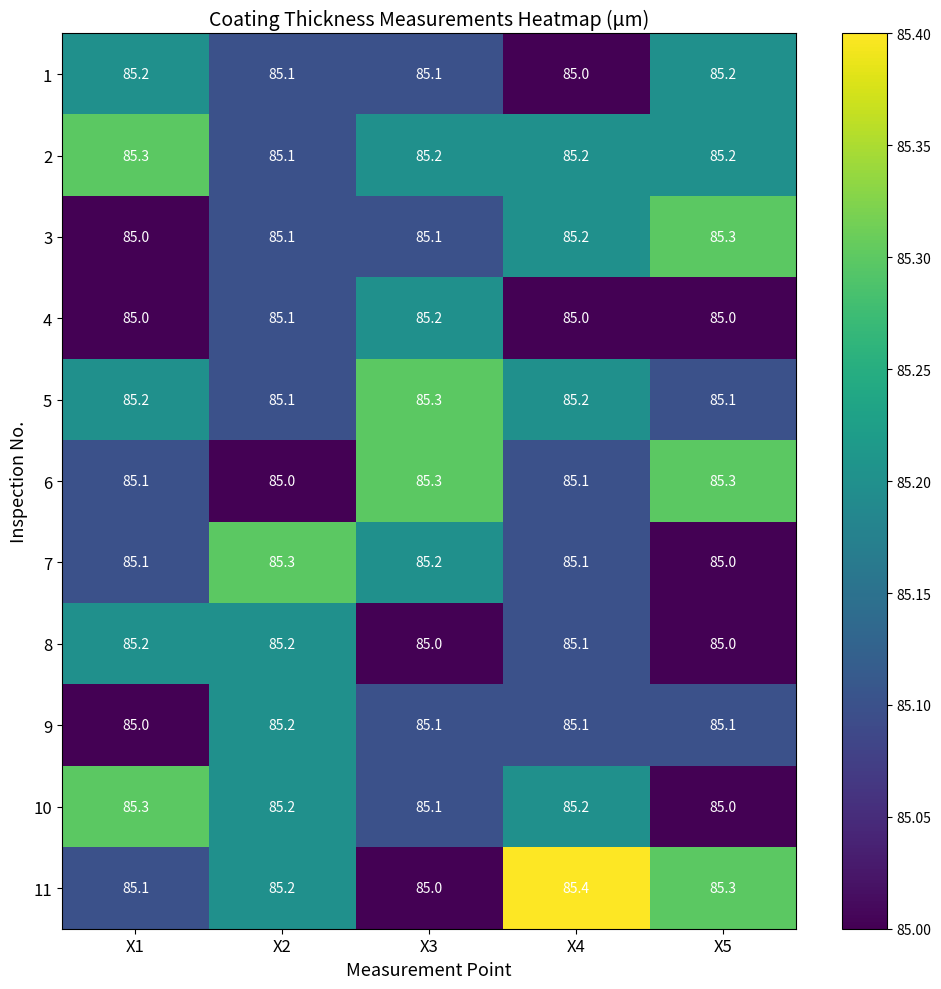

Is the value of 3 at X5 greater than the value of 1 at X2?

Yes